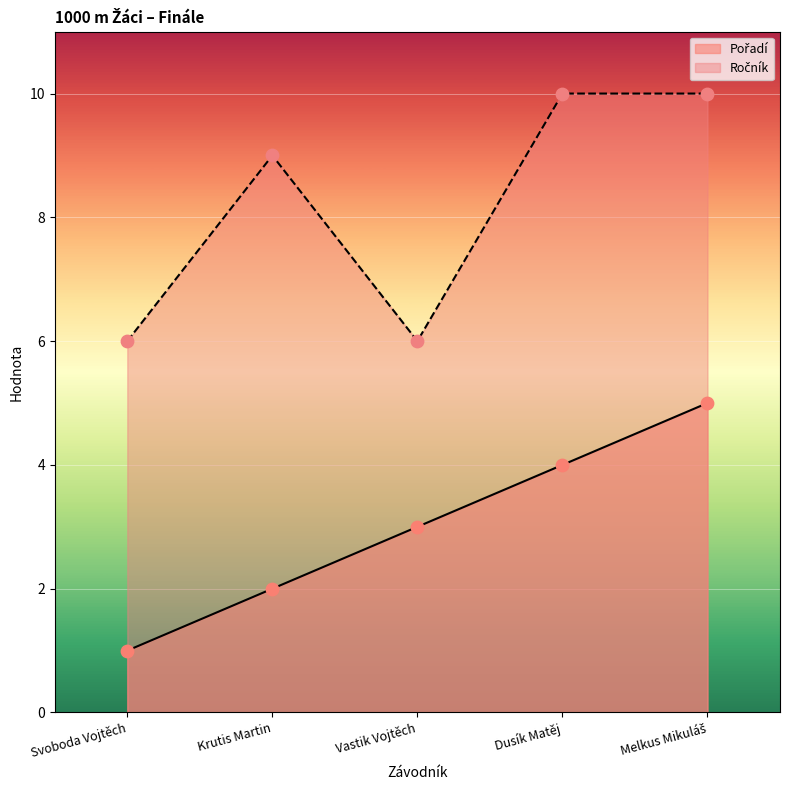

What are all the series names shown in the legend?

Pořadí, Ročník